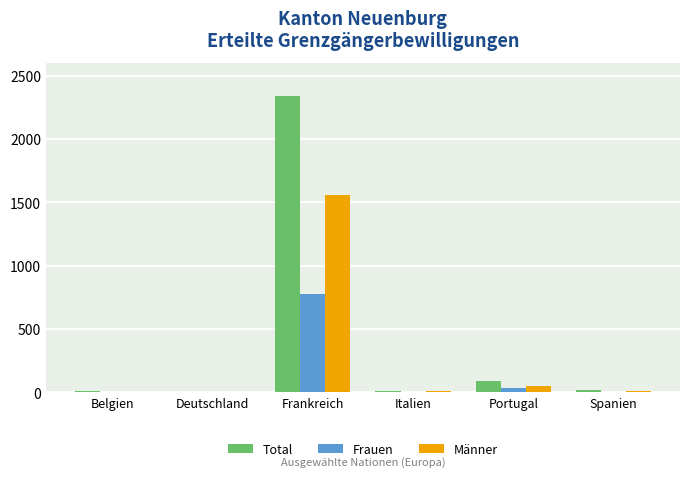

What is the sum of the Total values at Frankreich and Spanien?

2353